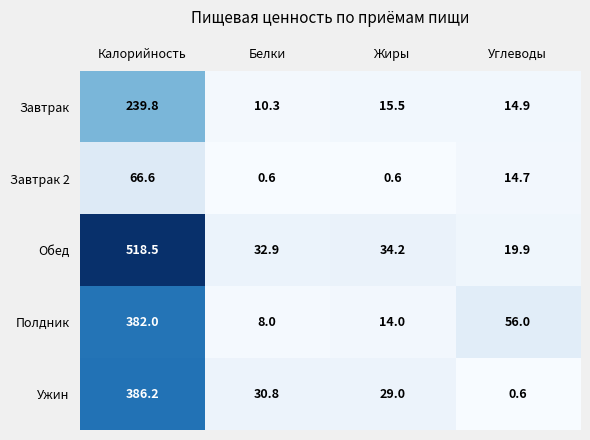

What is the maximum value for Полдник?

382.0